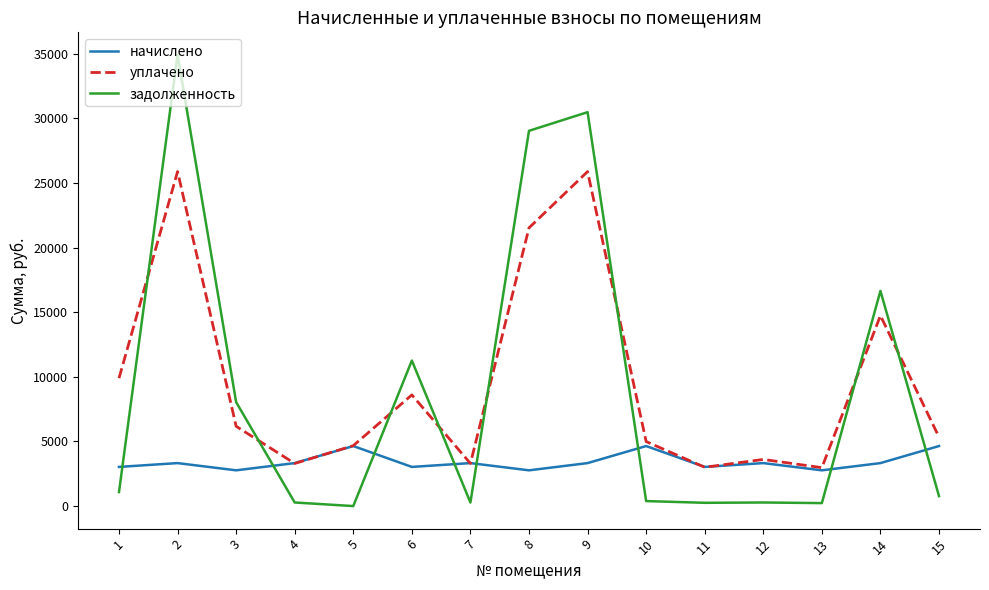

How many values in the уплачено series exceed 5338?

8